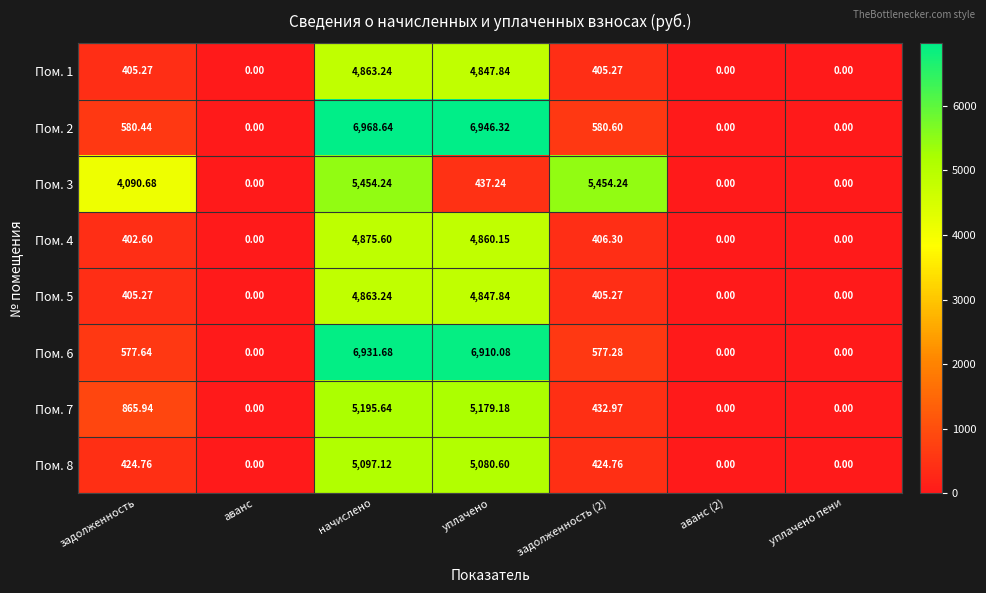

At which category is the sum across all series the highest?

начислено